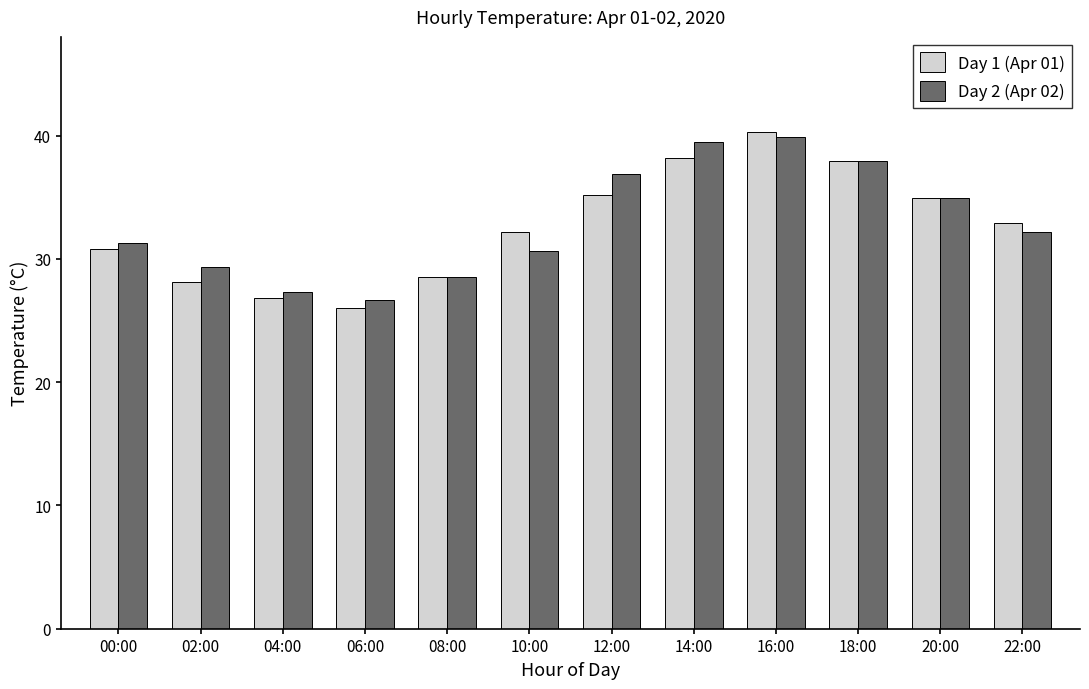

What is the total value across all series at 12:00?

72.1